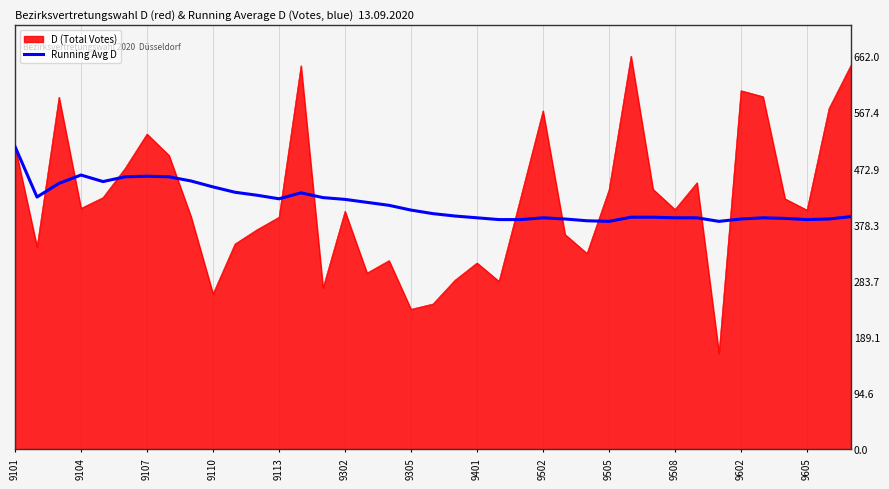

At which category does the chart reach its minimum across all series?

9505